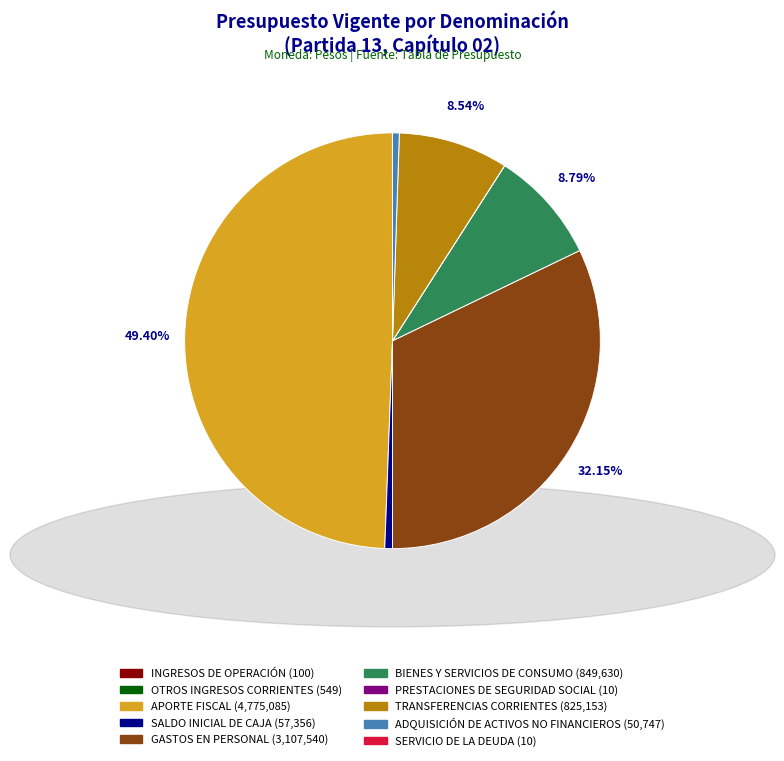

What is the ratio of the value at TRANSFERENCIAS CORRIENTES to the value at SALDO INICIAL DE CAJA?

14.4